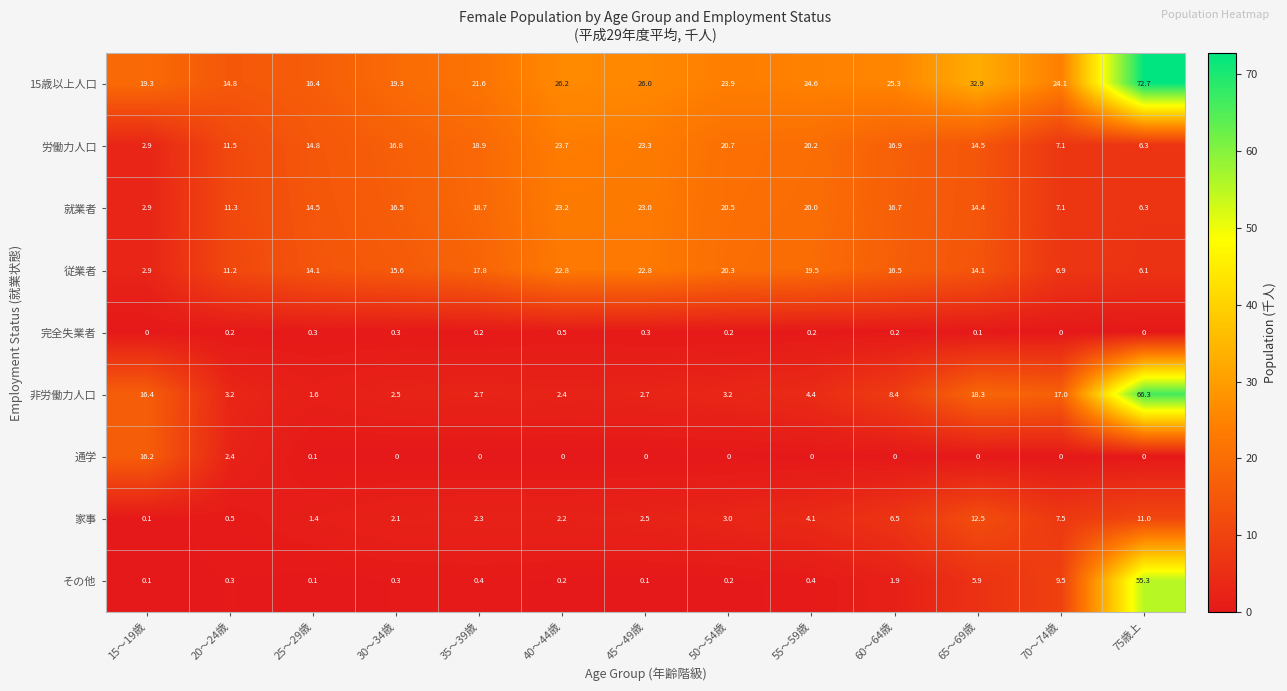

Rank the series at 35～39歳 from highest to lowest value.

15歳以上人口, 労働力人口, 就業者, 従業者, 非労働力人口, 家事, その他, 完全失業者, 通学